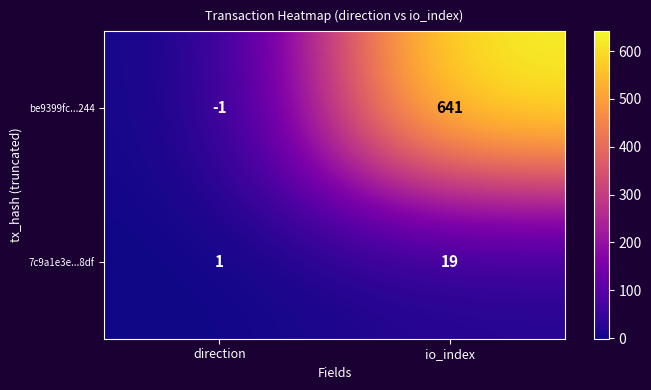

True or false: be9399fc...244 has a value of -1 at direction.

True